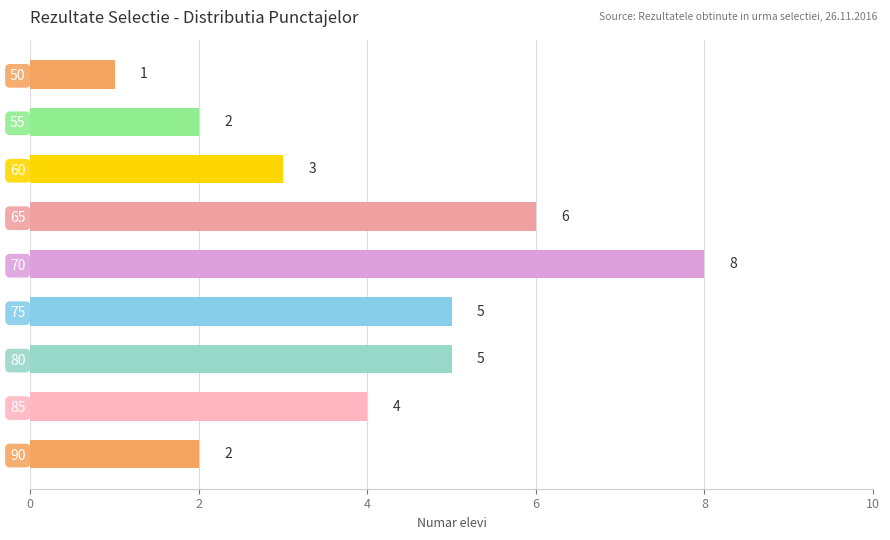

Is it true that the value at 55 is 3?

False